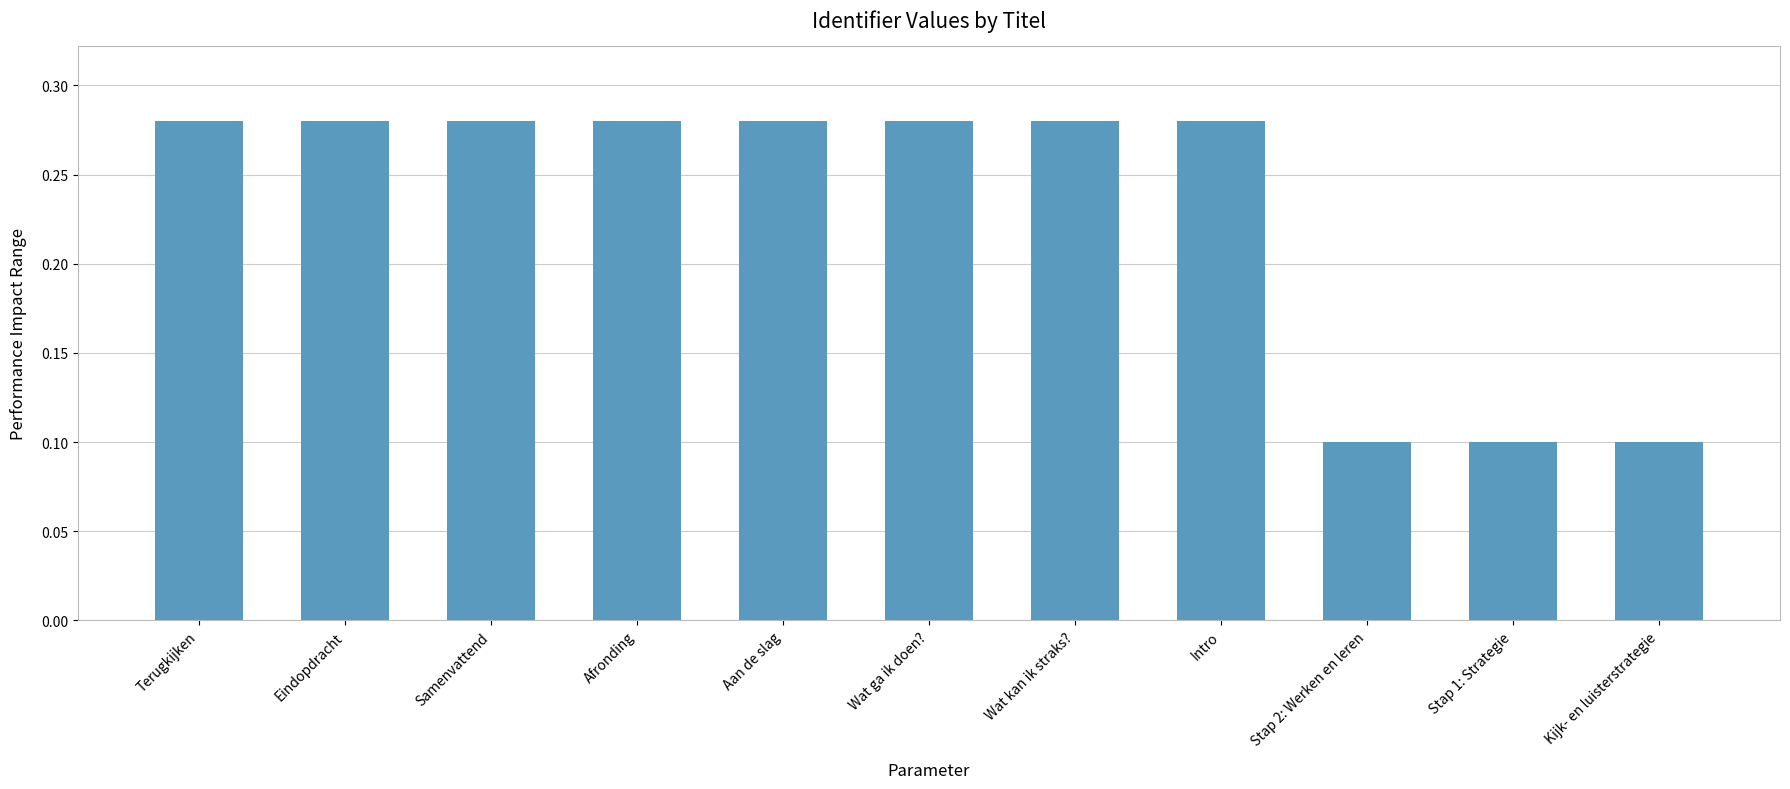

Count the values in the range 0 to 1.

11